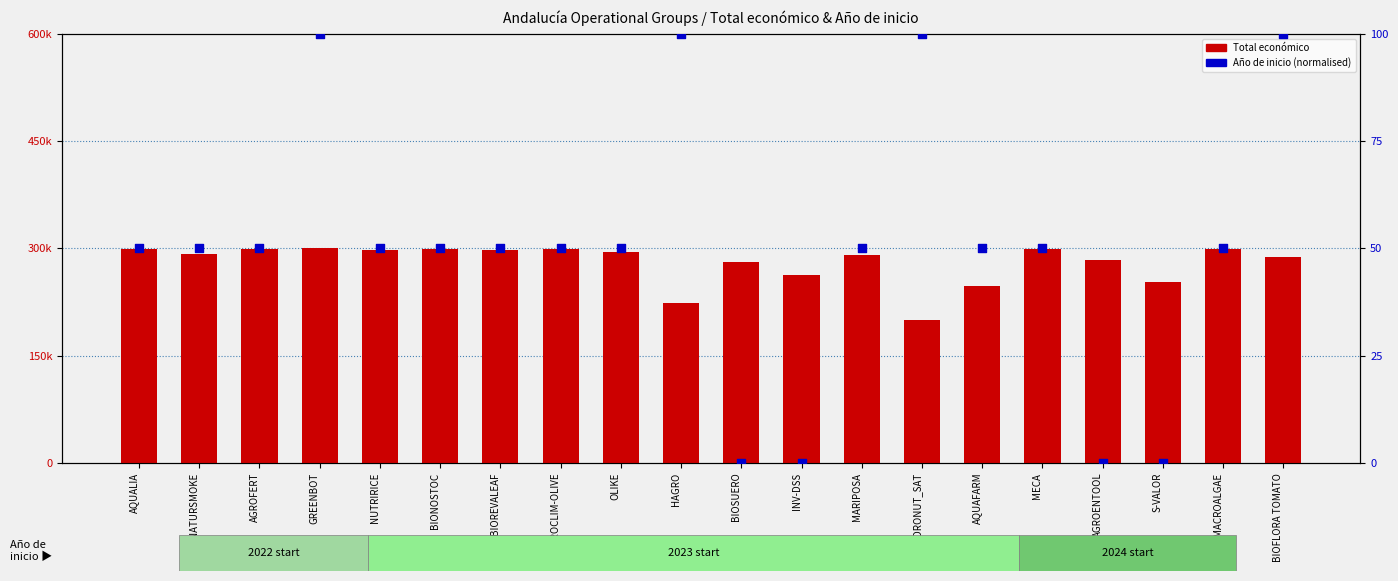

Which series has the largest total across all categories?

Total económico